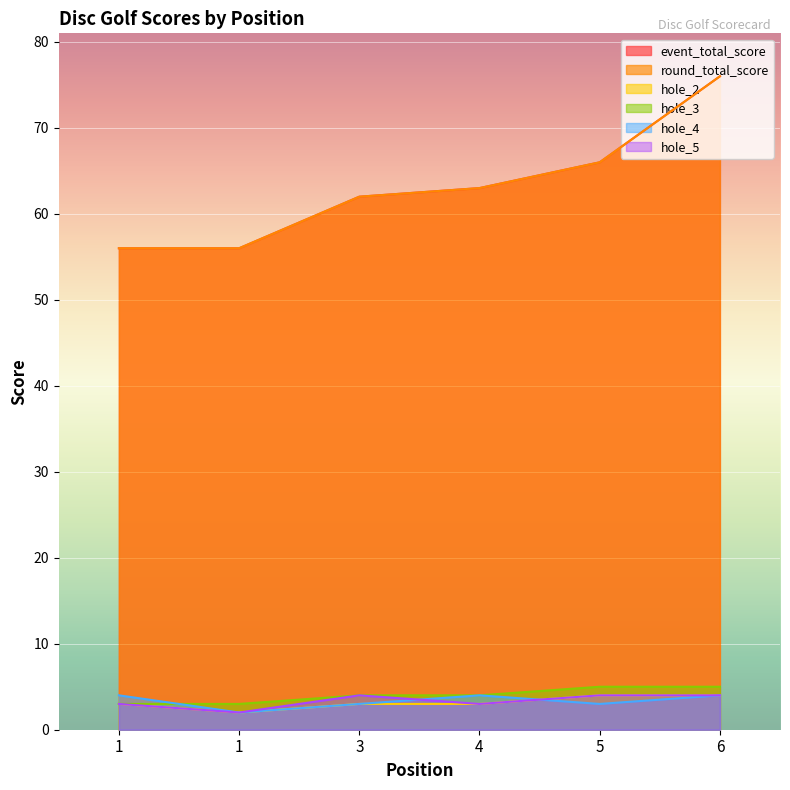

In hole_5, how many points are lower than both neighbors (excluding endpoints)?

2